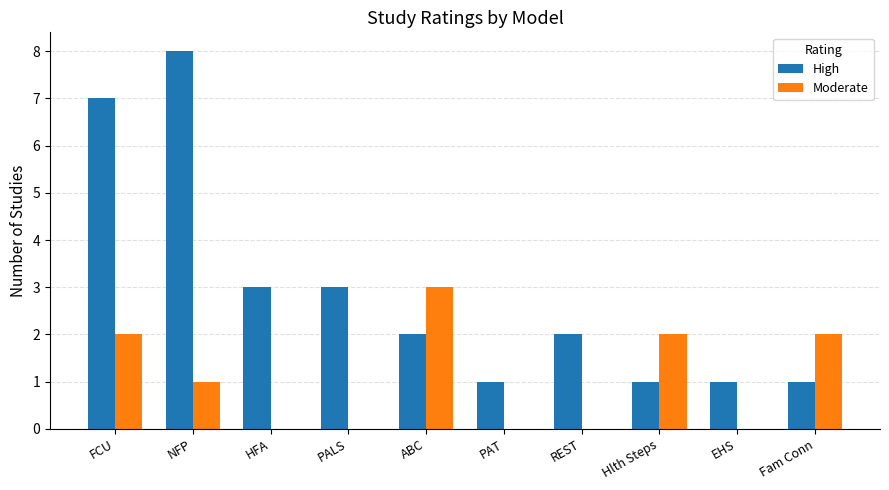

What are all the series names shown in the legend?

High, Moderate